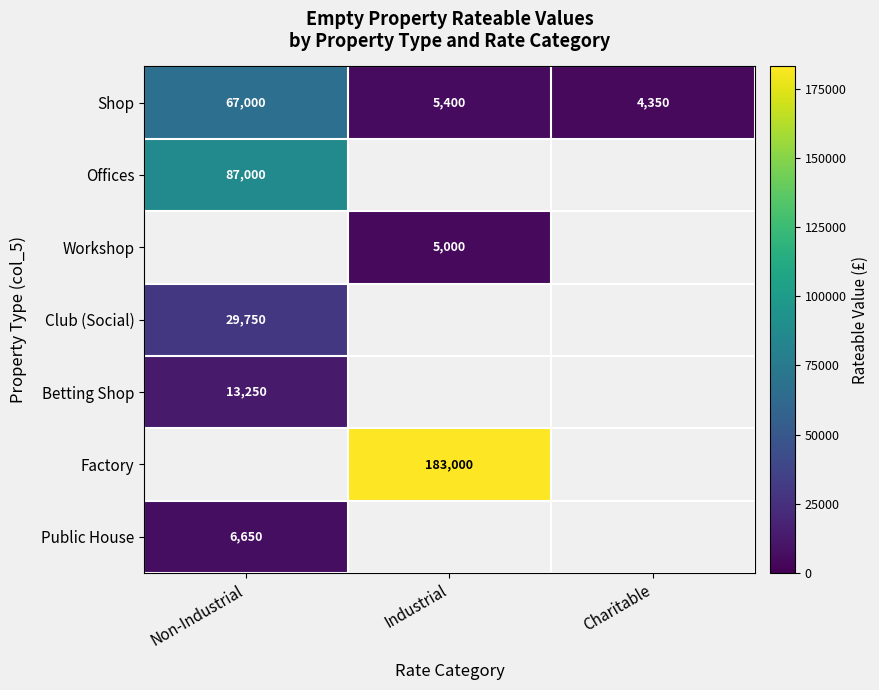

What is the sum of all Shop values?

76750